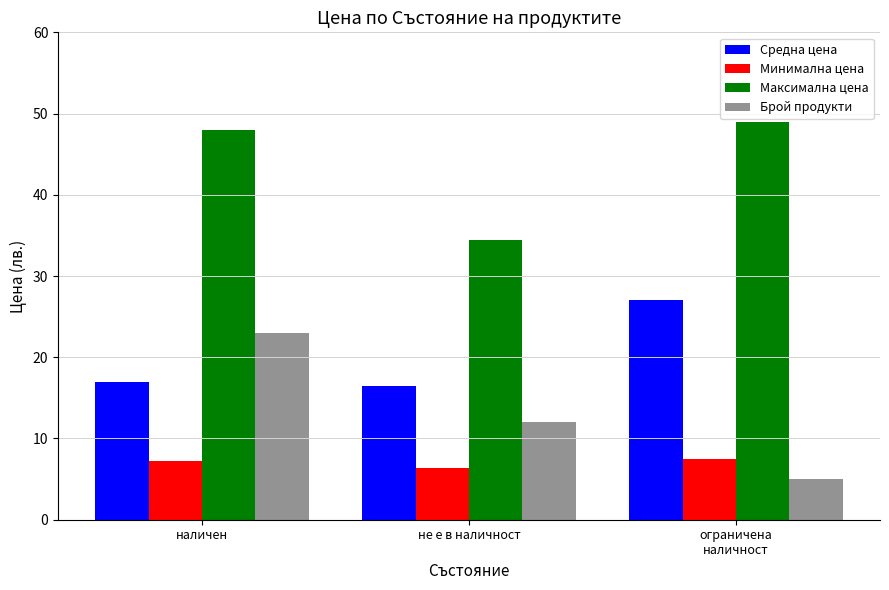

What position from the left is не е в наличност?

2